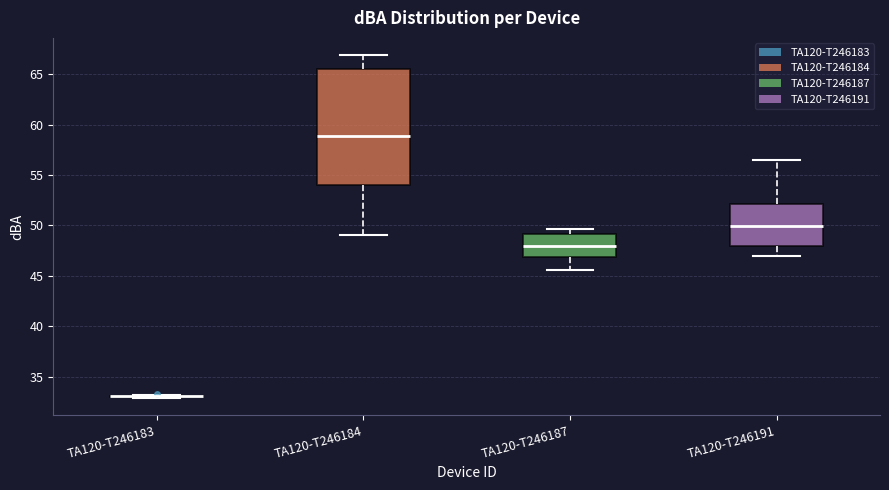

Where does the upper whisker of the box for TA120-T246191 end on the y-axis? The values are not printed on the chart, so give them approximately, as read against the axis.

56.5